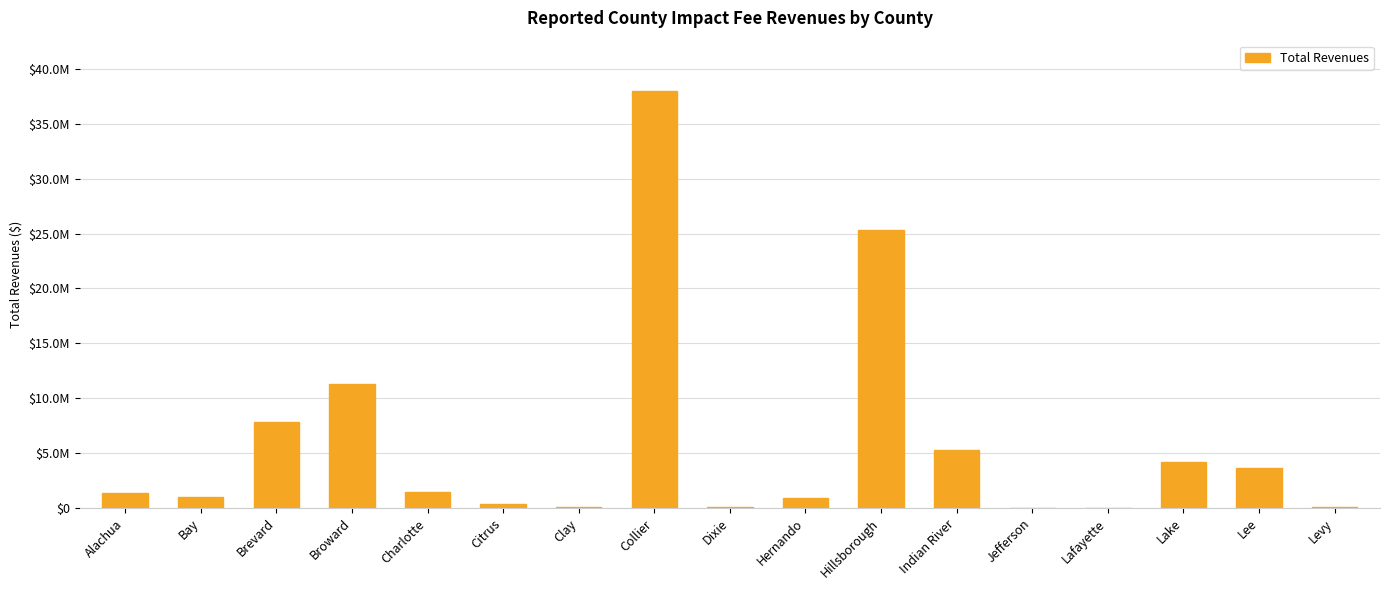

The chart shows a value of 2065541 at Alachua. True or false?

False